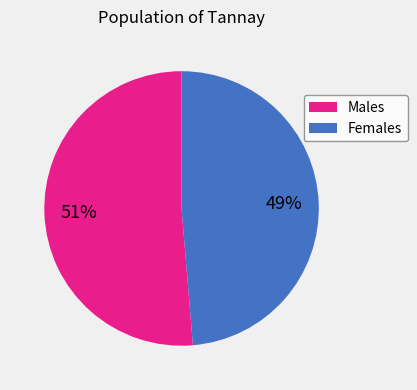

Is there any slice that represents more than half of the pie?

Yes